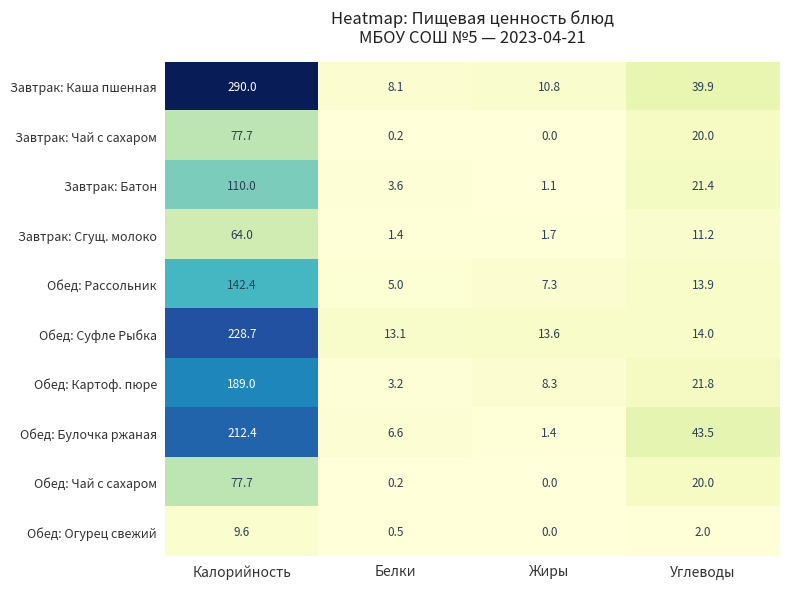

What is the spread (max minus min) of values at Белки?

12.9